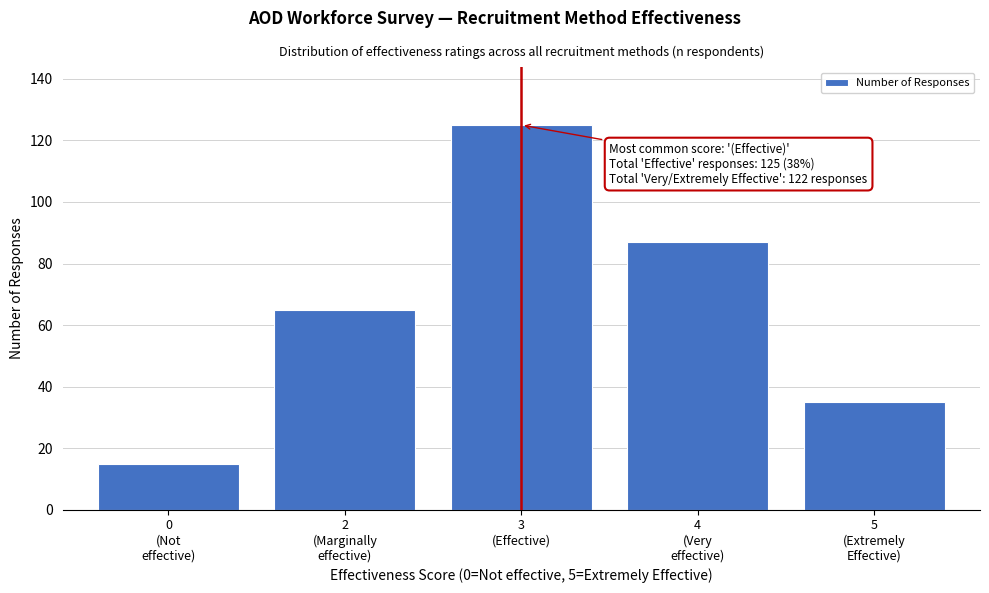

Reading left to right, what are all the values shown in this chart?

15	65	125	87	35